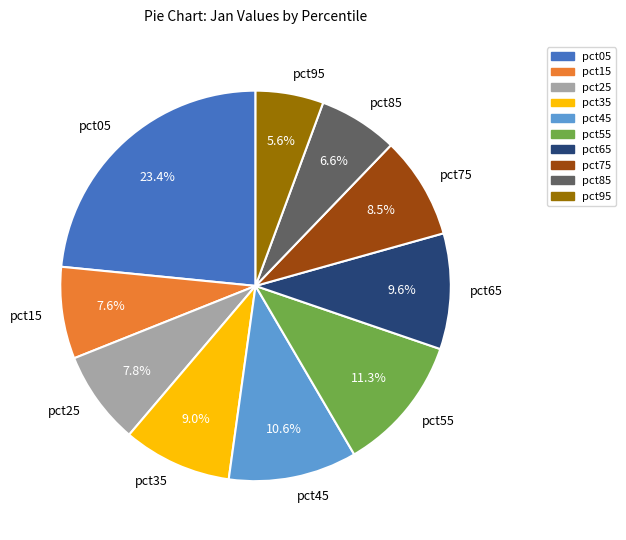

Count the number of slices in the pie.

10